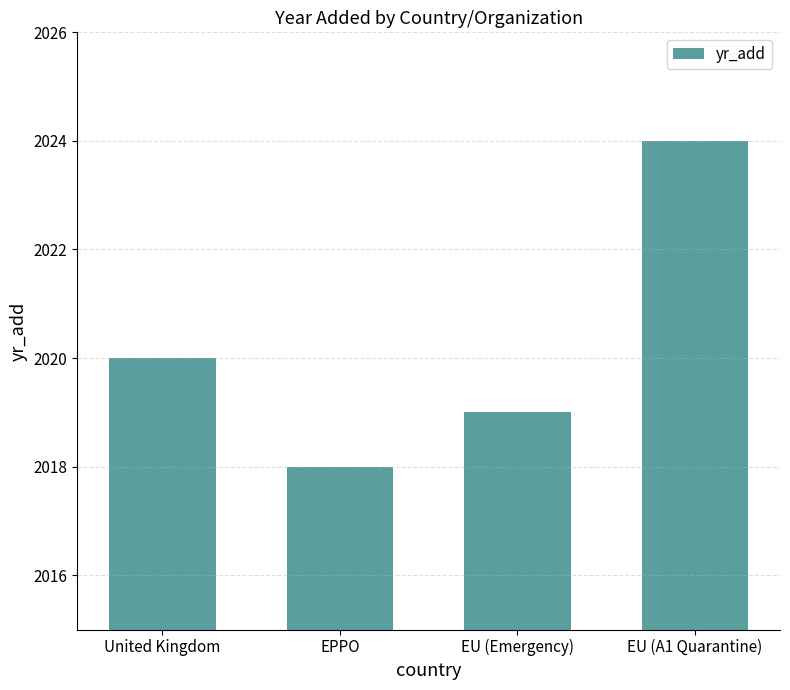

Read the value at EPPO.

2018